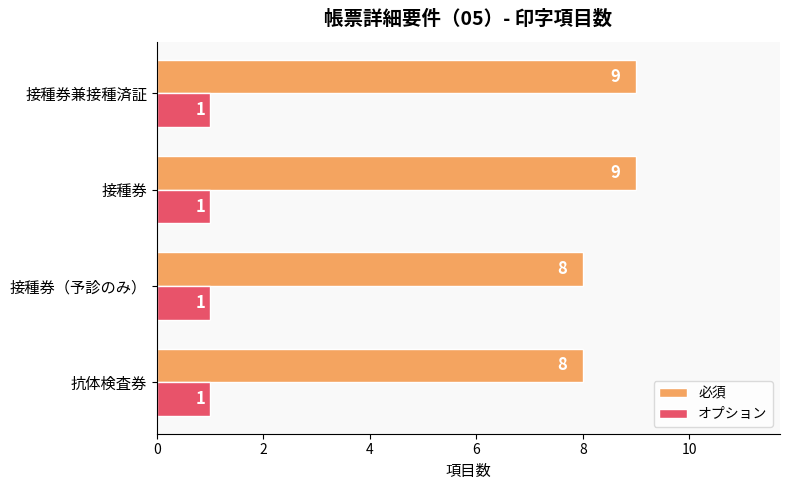

Which series has the largest total across all categories?

必須